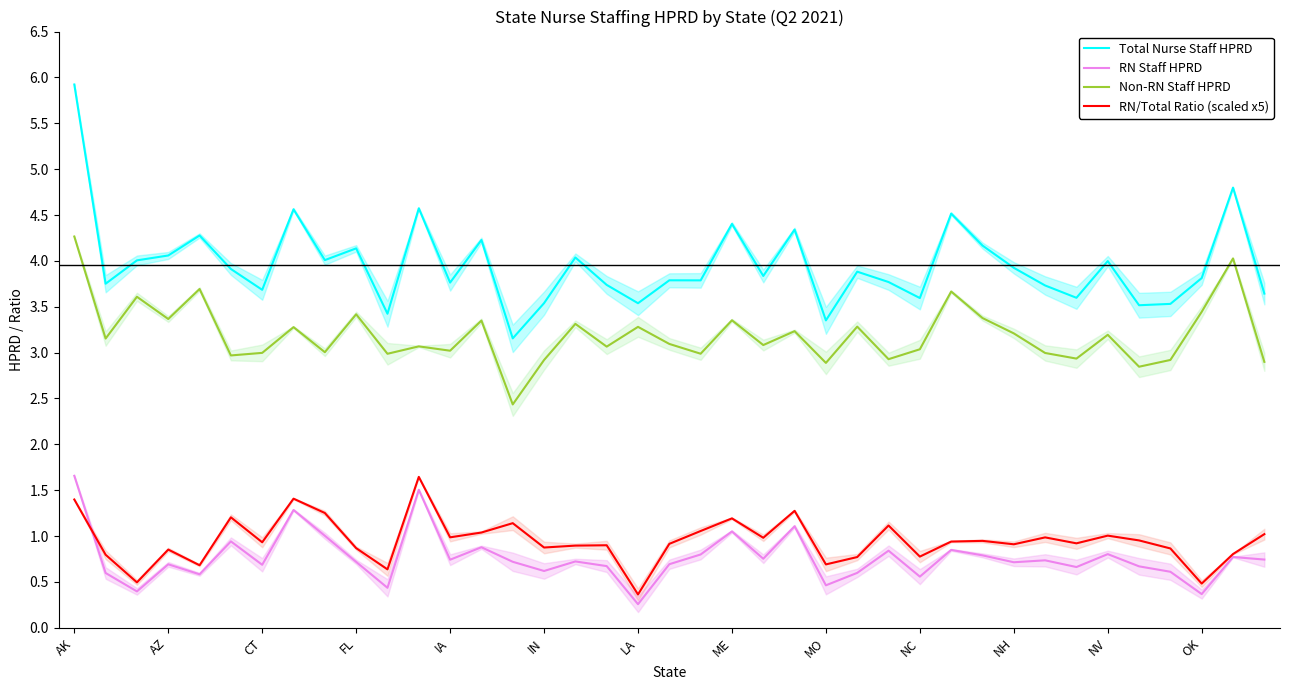

Which series has the widest spread of values?

Total Nurse Staff HPRD